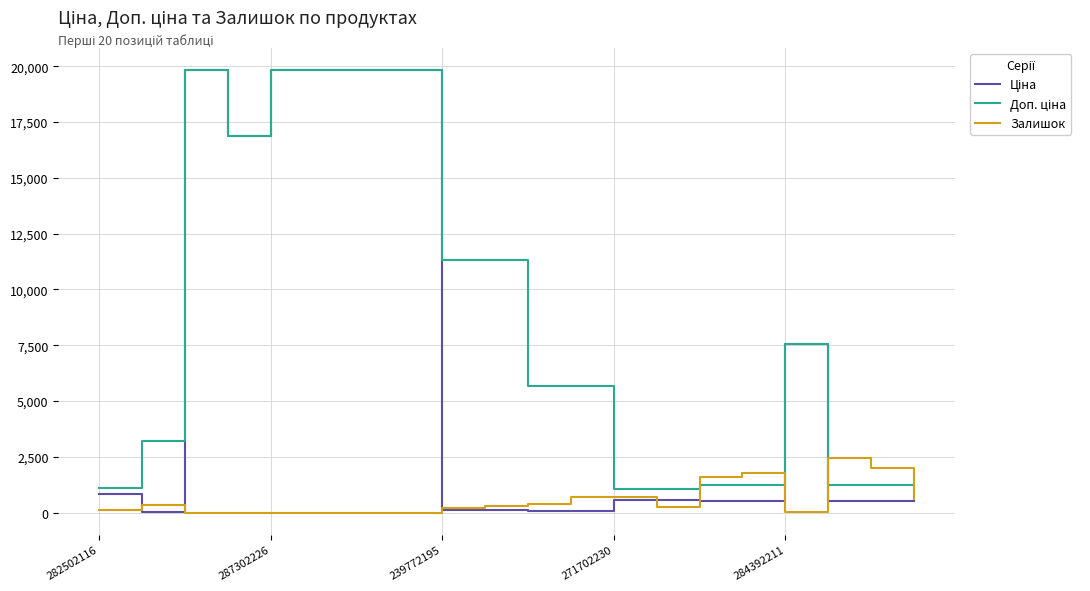

What is the maximum value shown in the chart?

19831.1